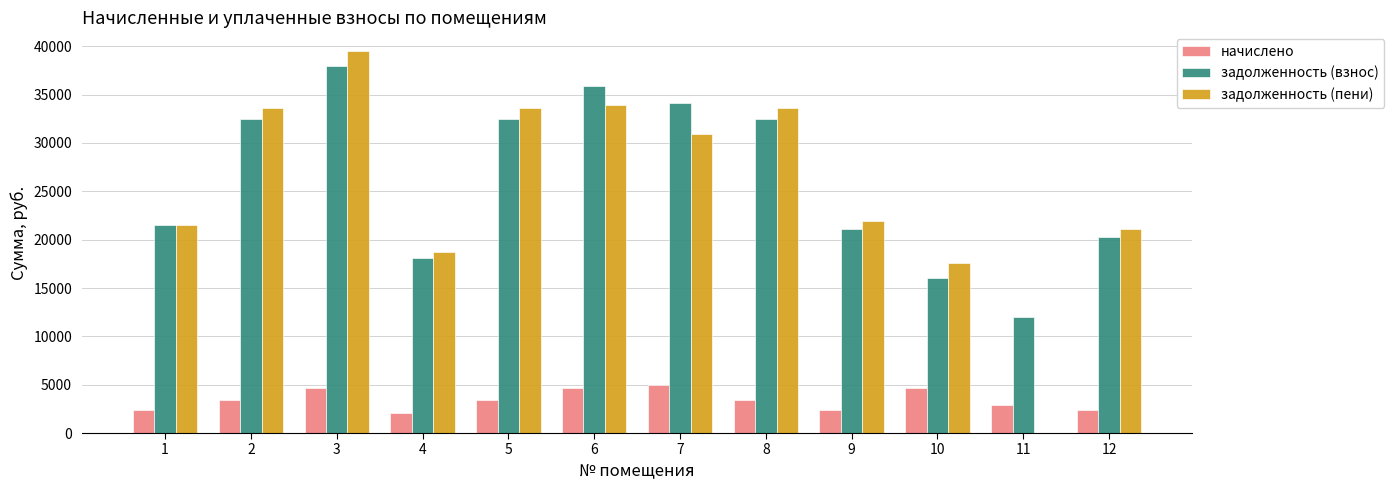

The value of задолженность (взнос) at 6 is 35938.8. True or false?

True